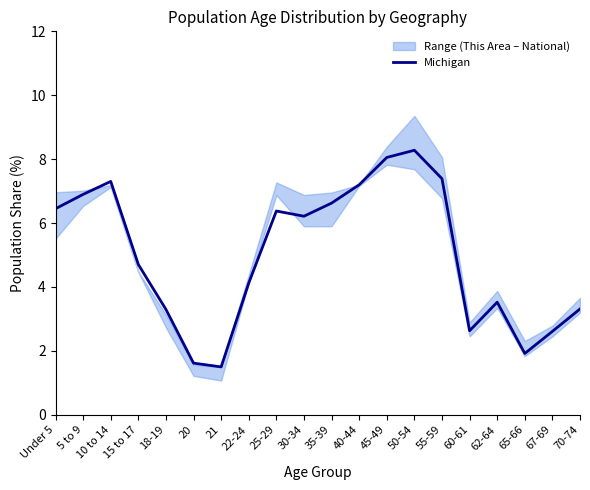

Reading left to right, transcribe all the data shown in this chart.

Under 5=6.4	5 to 9=6.9	10 to 14=7.3	15 to 17=4.7	18-19=3.3	20=1.6	21=1.5	22-24=4.1	25-29=6.4	30-34=6.2	35-39=6.6	40-44=7.2	45-49=8.1	50-54=8.3	55-59=7.4	60-61=2.6	62-64=3.5	65-66=1.9	67-69=2.6	70-74=3.3